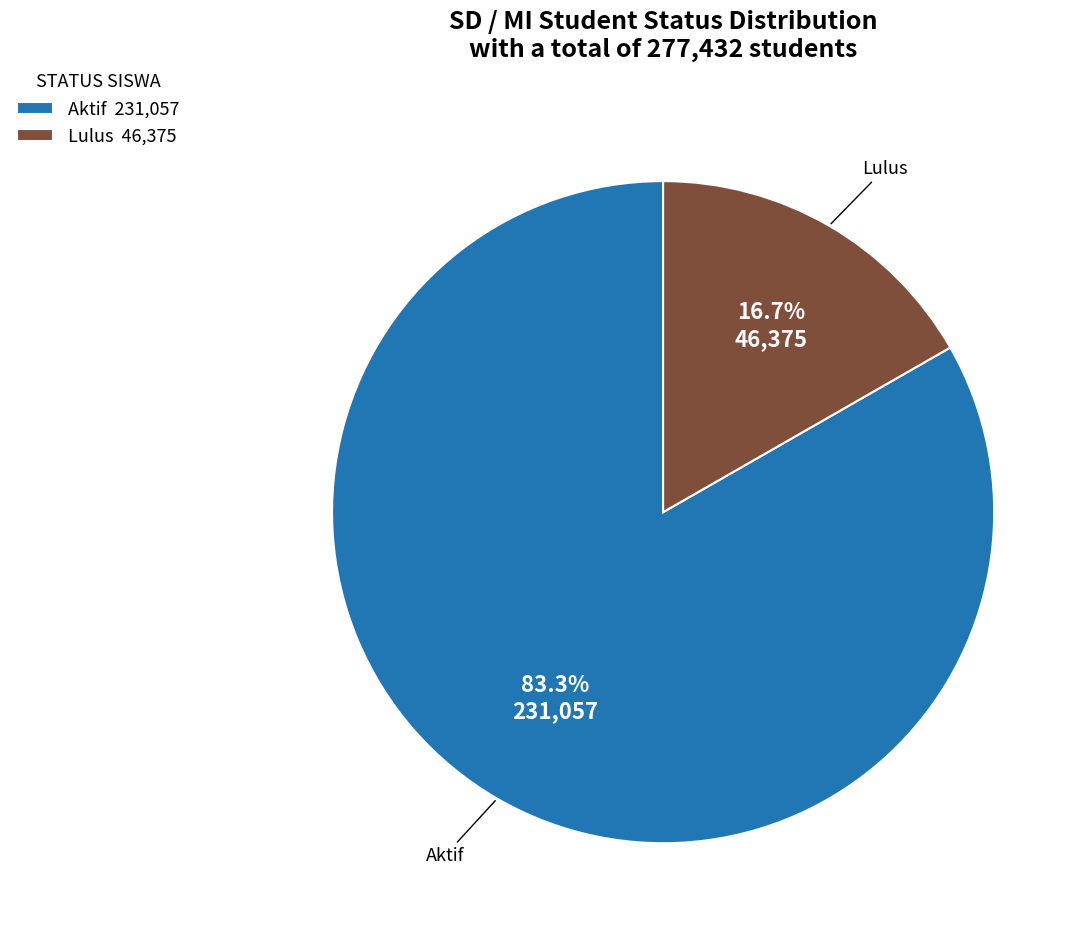

The Aktif slice represents 69% of the pie. True or false?

False